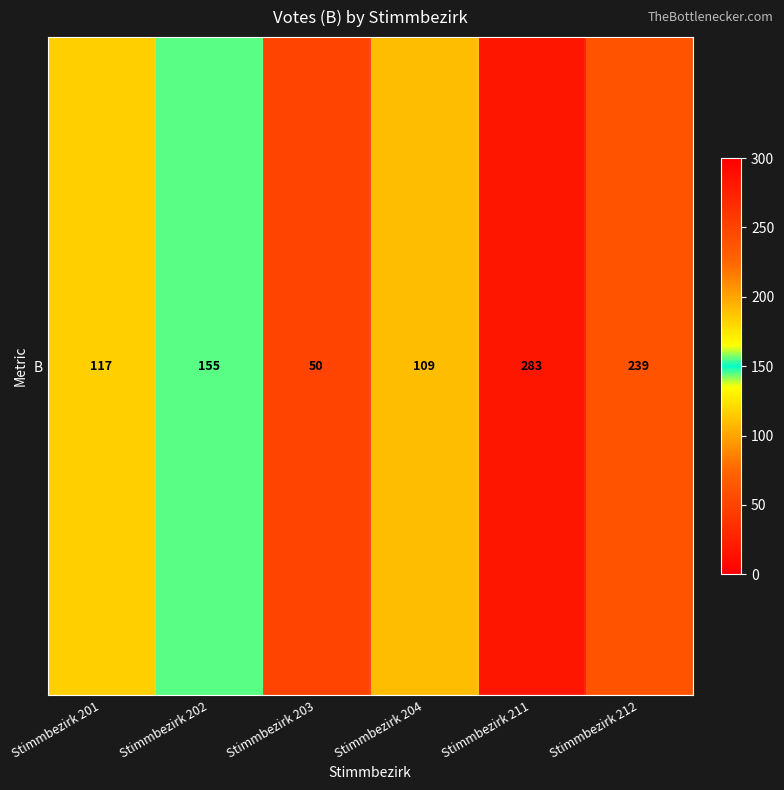

List the labels in order of value, smallest first.

Stimmbezirk 203, Stimmbezirk 204, Stimmbezirk 201, Stimmbezirk 202, Stimmbezirk 212, Stimmbezirk 211